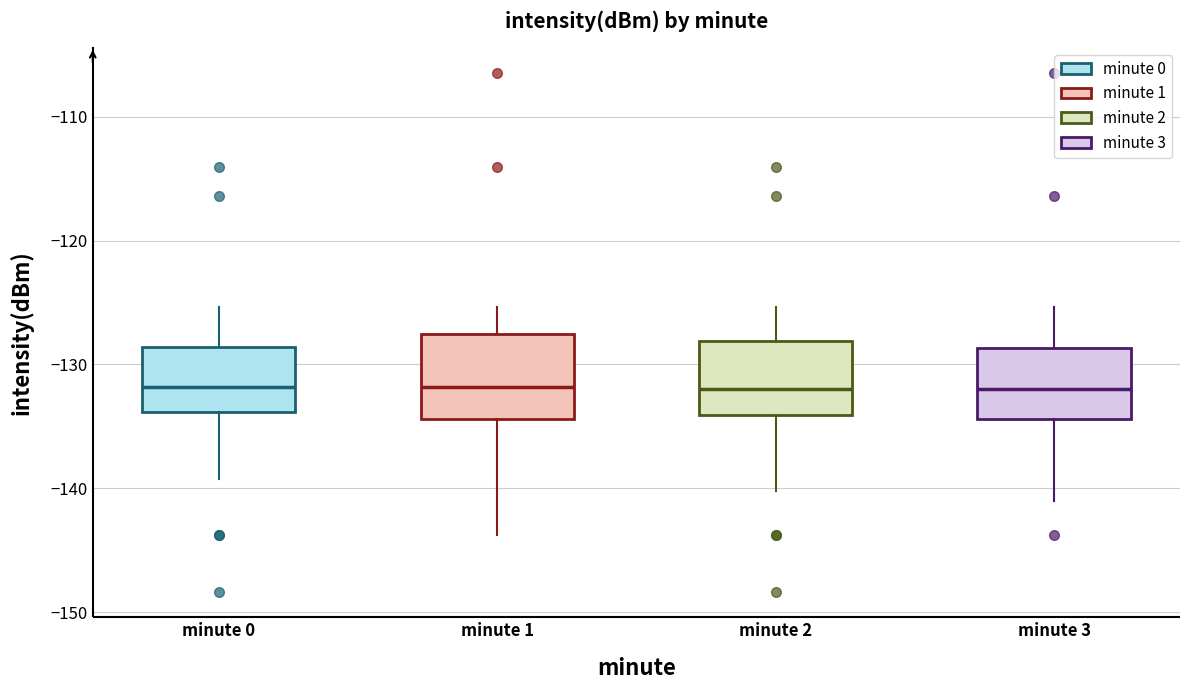

Reading left to right, transcribe this box plot: for each box, give where its median line is, the range the box spans, and where its two whiskers end, as read against the y-axis. The values are not printed on the chart, so give them approximately, as read against the axis.

minute 0: median -132, box -134 to -129, whiskers -139 to -125
minute 1: median -132, box -134 to -128, whiskers -144 to -125
minute 2: median -132, box -134 to -128, whiskers -140 to -125
minute 3: median -132, box -134 to -129, whiskers -141 to -125